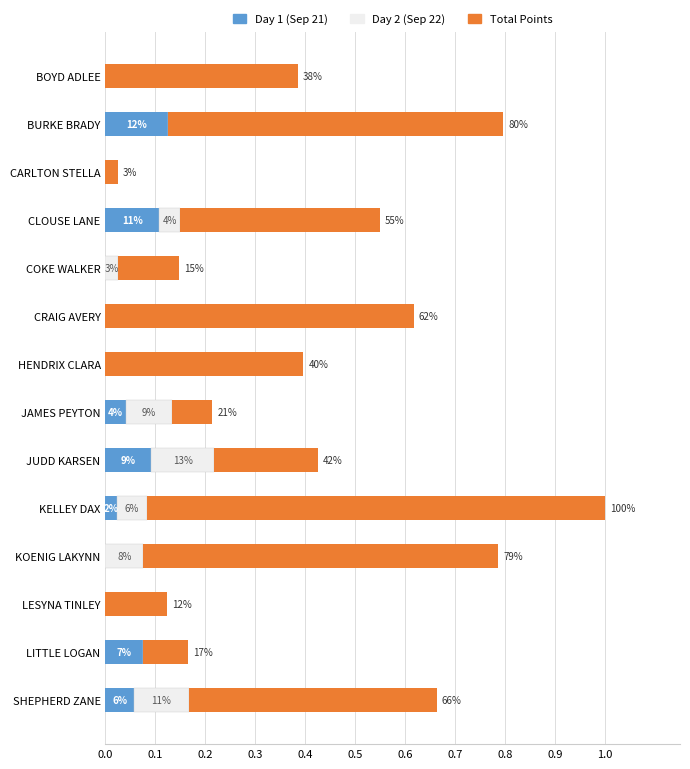

What are all the series names shown in the legend?

Day 1 (Sep 21), Day 2 (Sep 22), Total Points